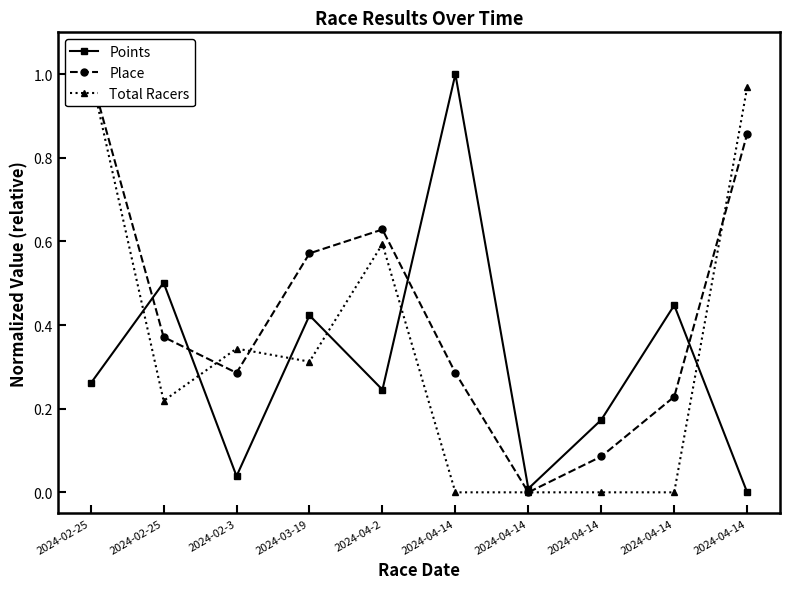

Which series ends up on top after the final intersection of Total Racers and Points?

Total Racers